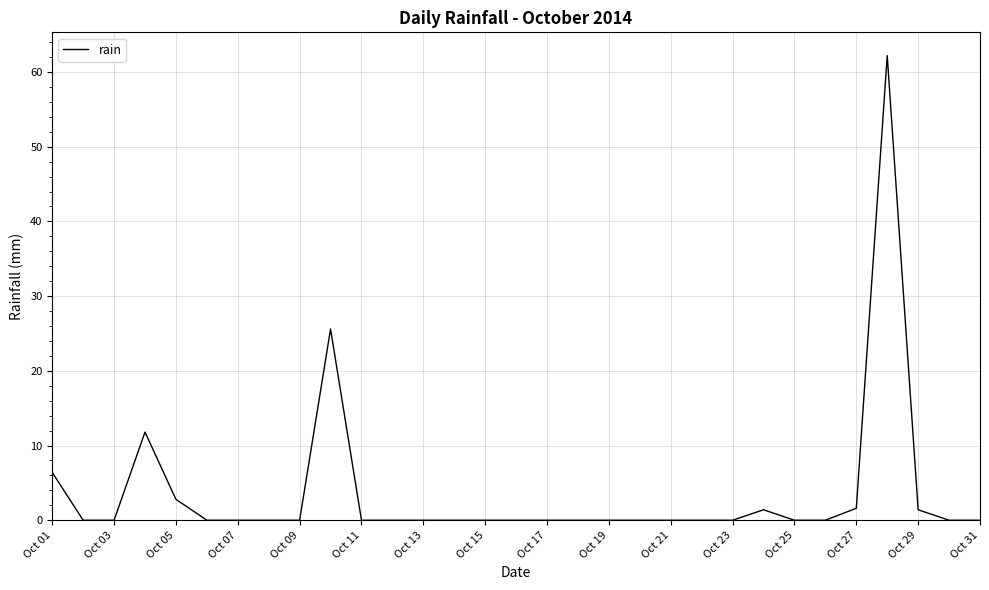

What is the greatest value displayed?

62.2